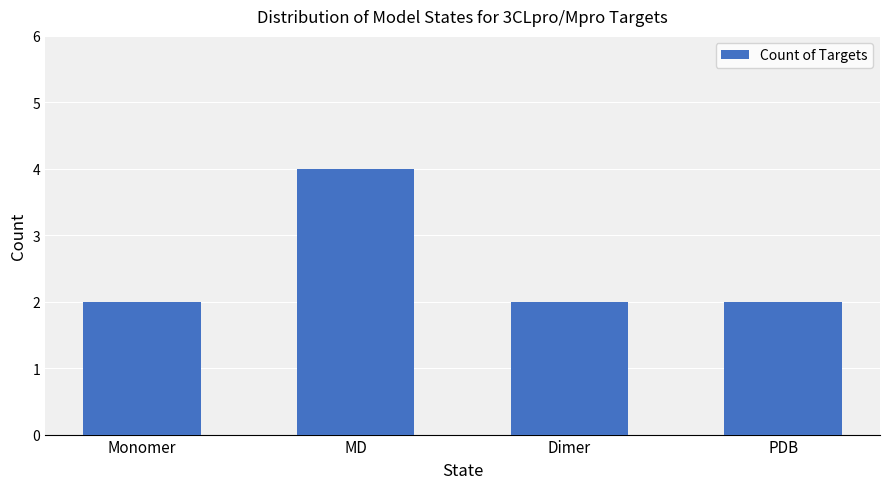

What is the greatest value displayed?

4